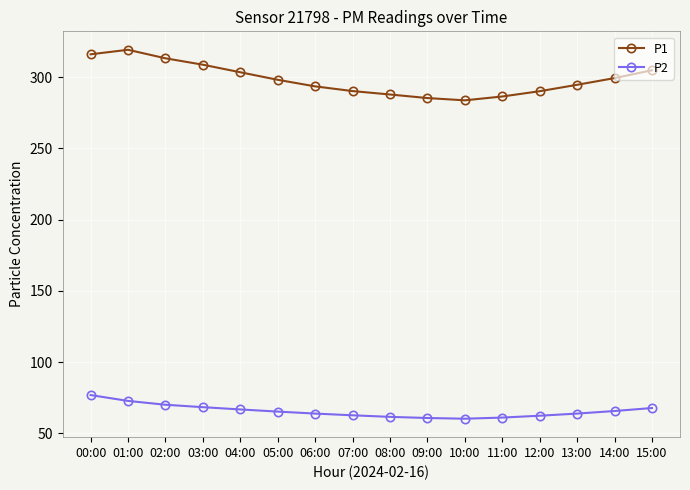

At how many categories does at least one series exceed 210?

16